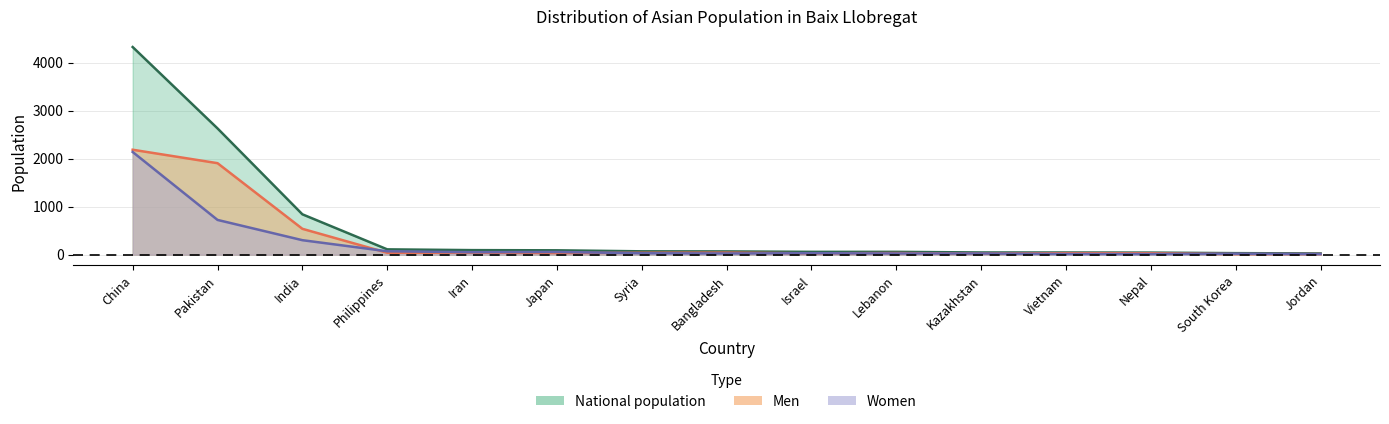

What are all the series names shown in the legend?

Men, Women, National population